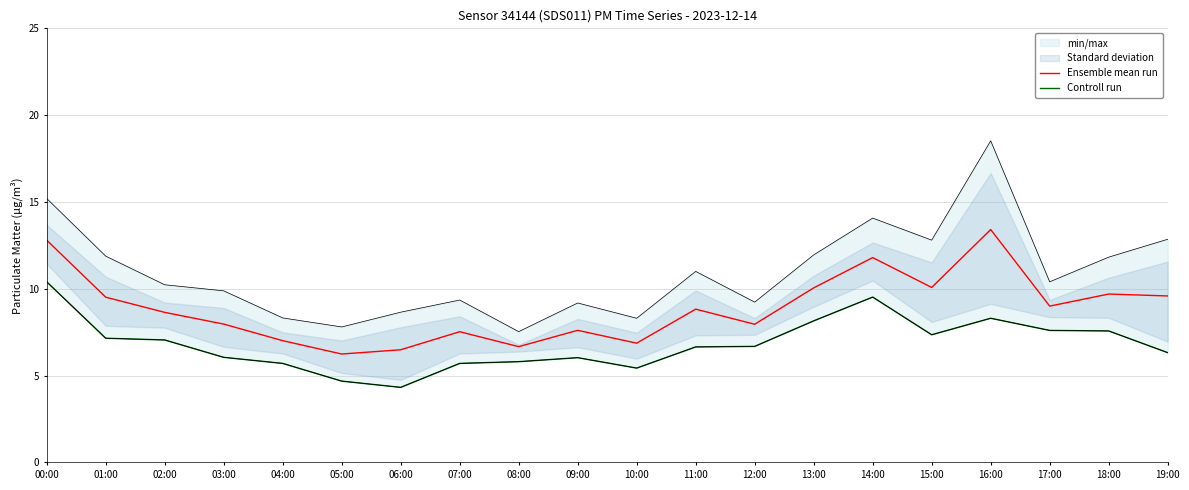

What is the spread (max minus min) of values at 10:00?

1.4